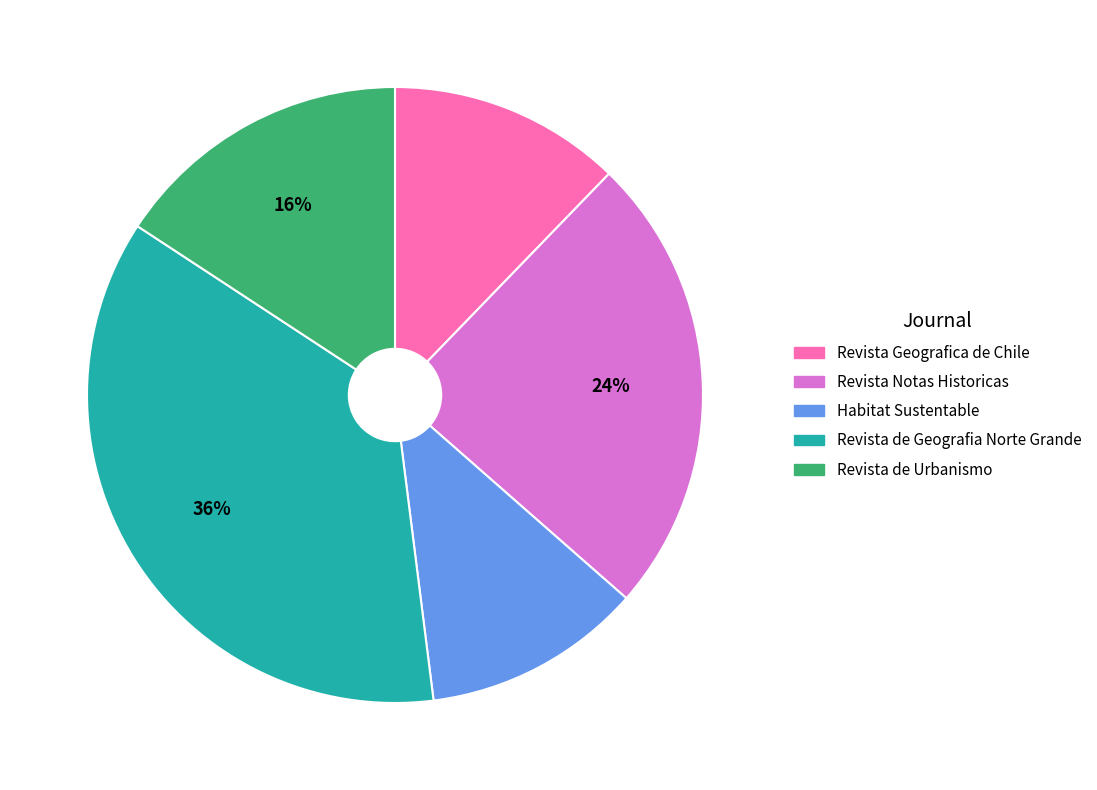

Is there any slice that represents more than half of the pie?

No